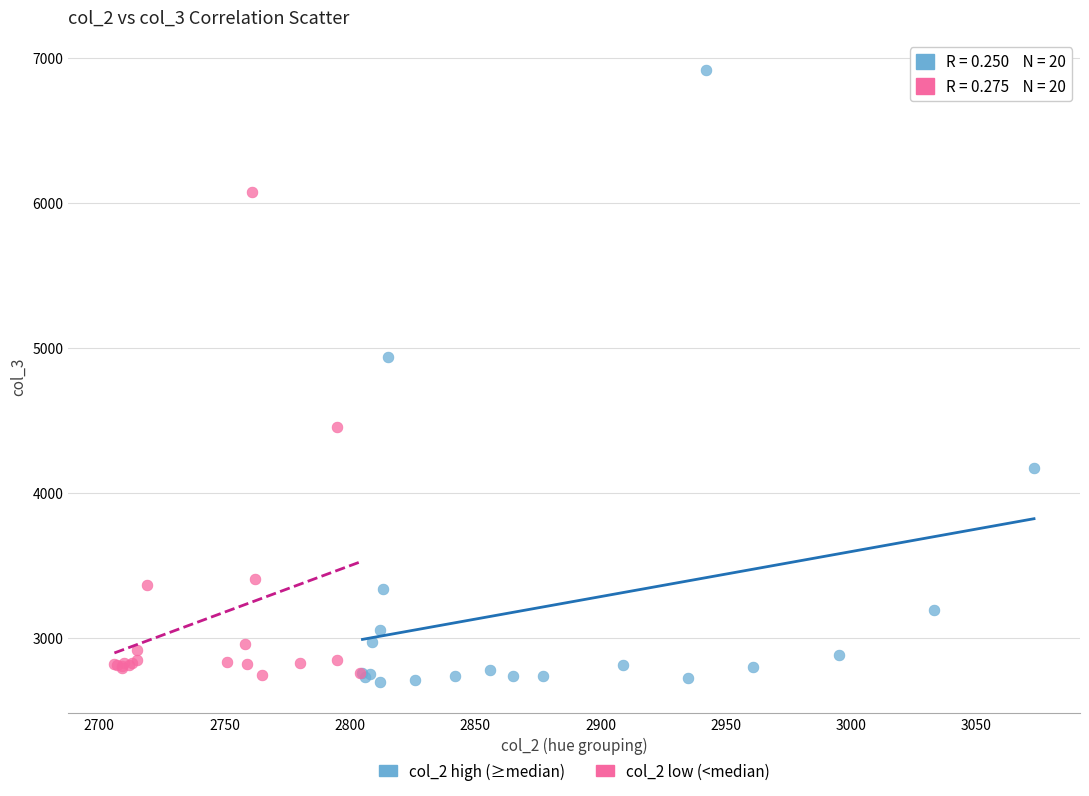

What are all the series names shown in the legend?

col_2 high (≥median), col_2 low (<median)